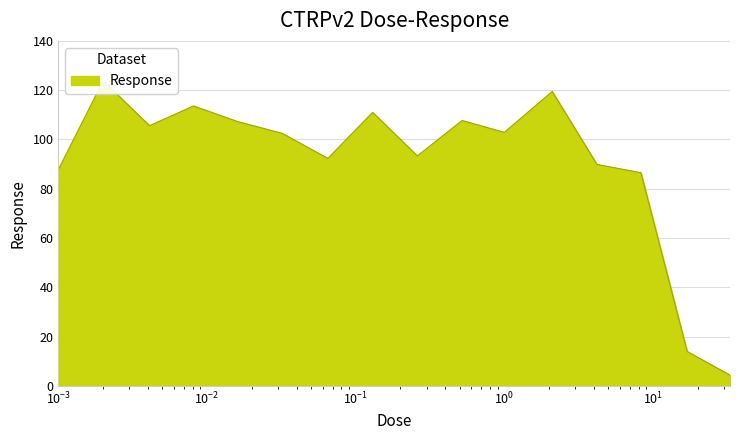

True or false: the data shows 6.9 at 33.0.

False